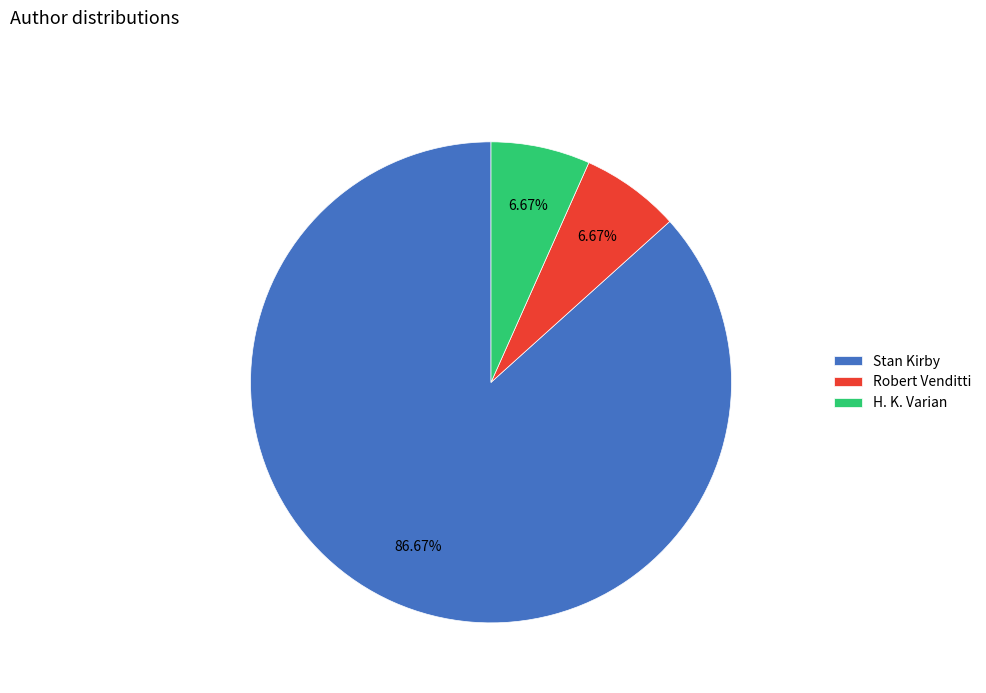

How many segments does this pie chart have?

3